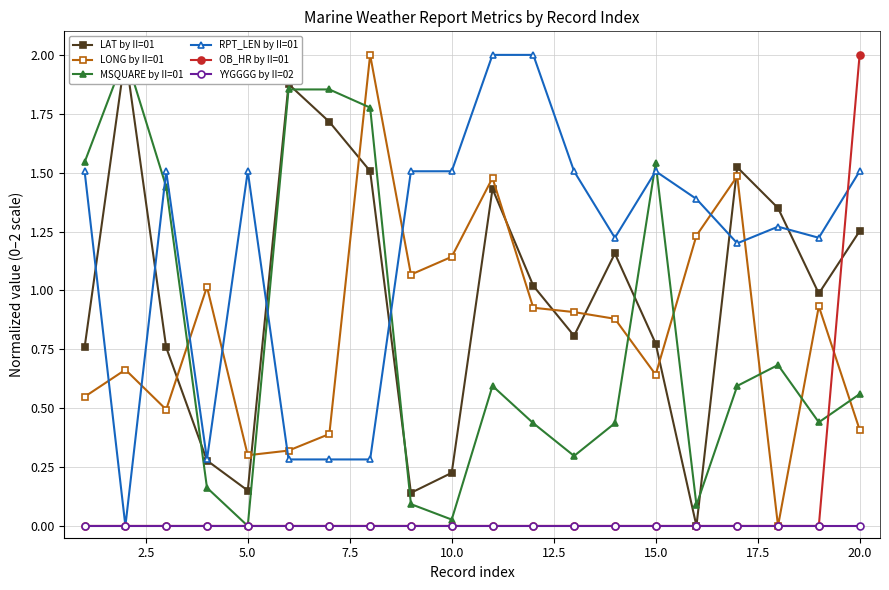

What is the maximum value for OB_HR by II=01?

2.0